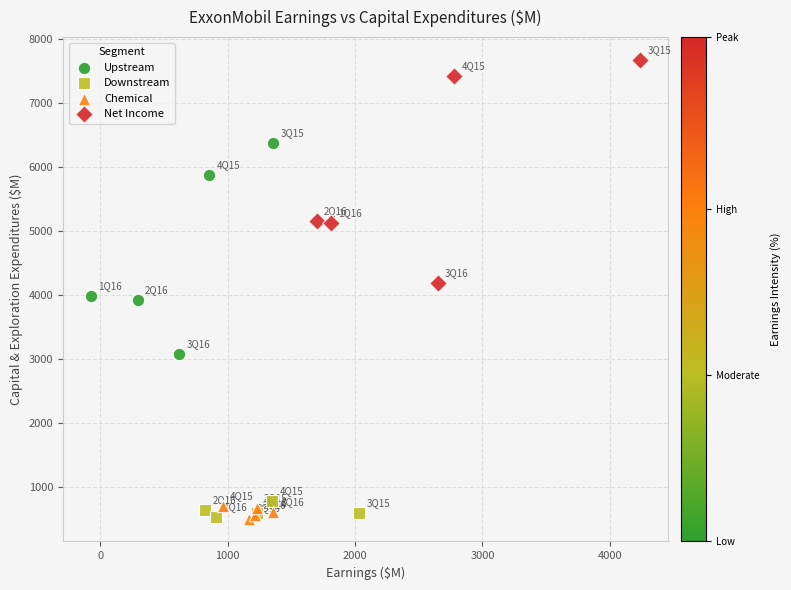

Which series has the largest Y range (max minus min)?

Net Income